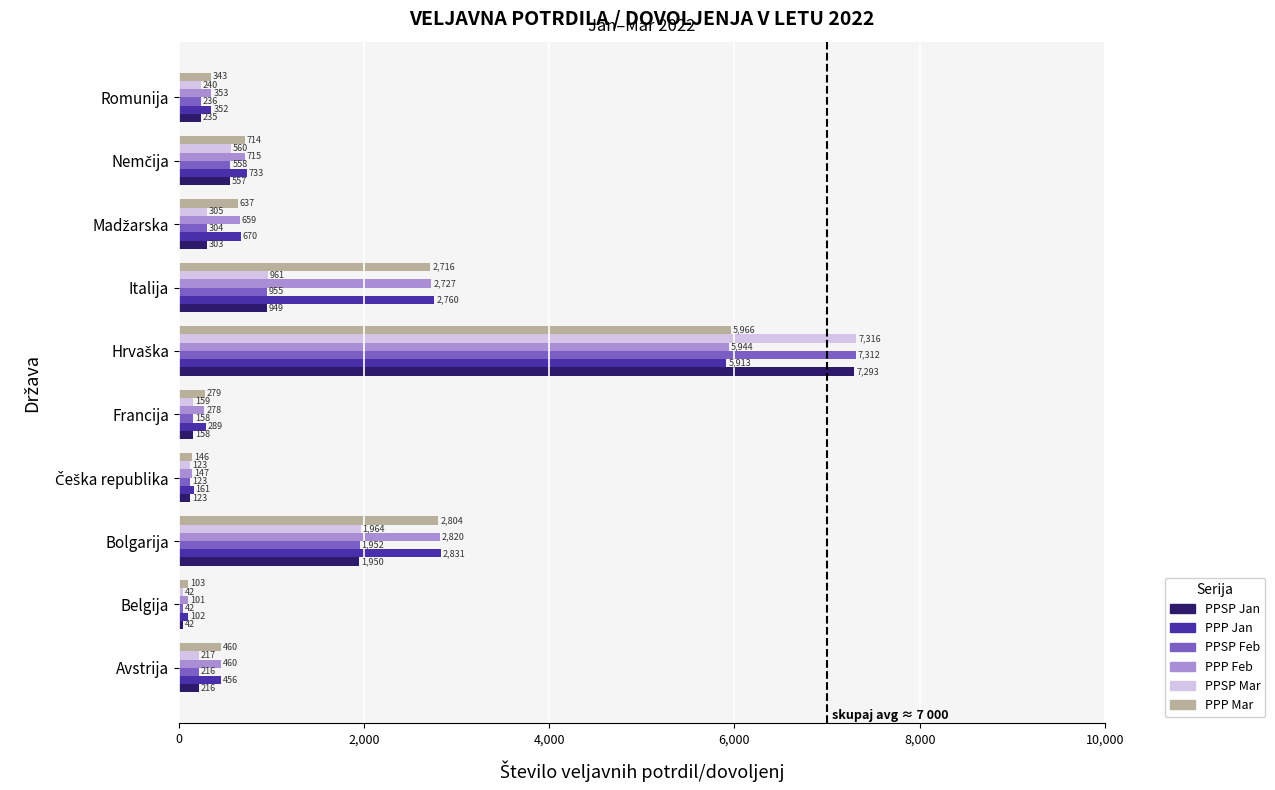

How many data points in PPSP Mar are less than 305?

5